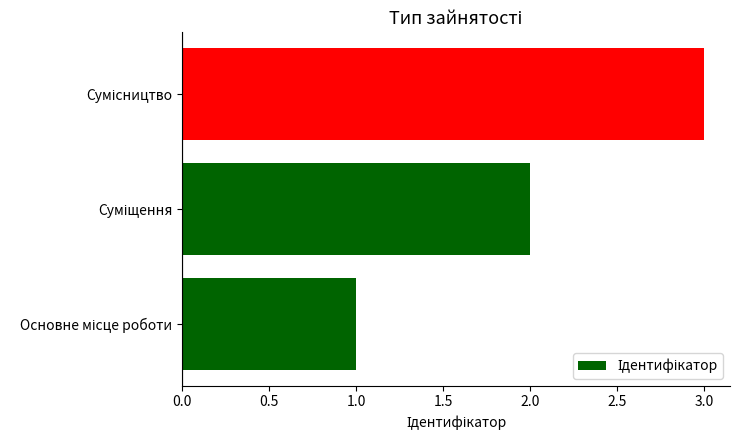

How many bars are there in total?

3